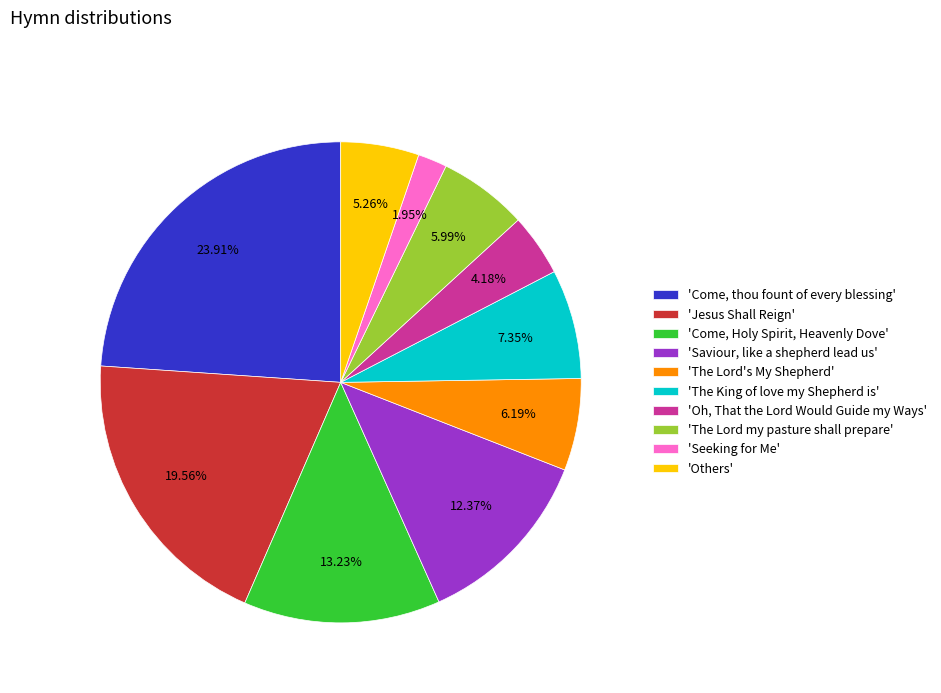

Is there a majority slice in this chart?

No